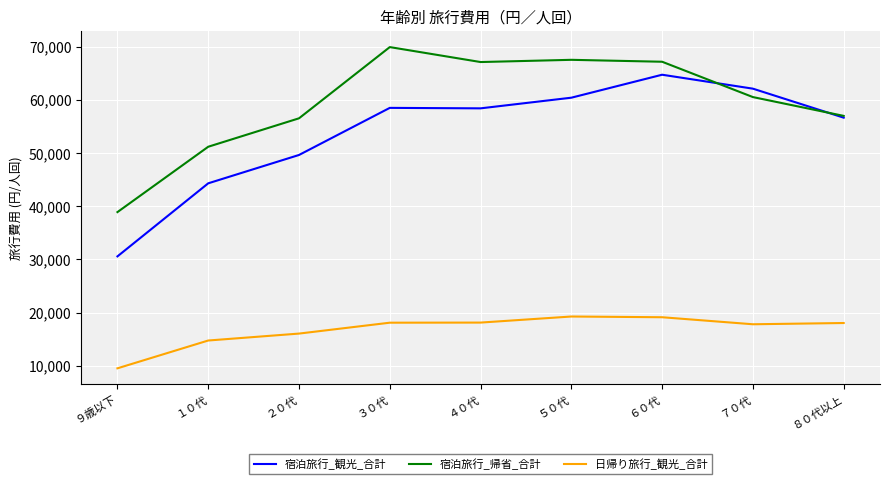

List the series in order of their peak value, lowest first.

日帰り旅行_観光_合計, 宿泊旅行_観光_合計, 宿泊旅行_帰省_合計